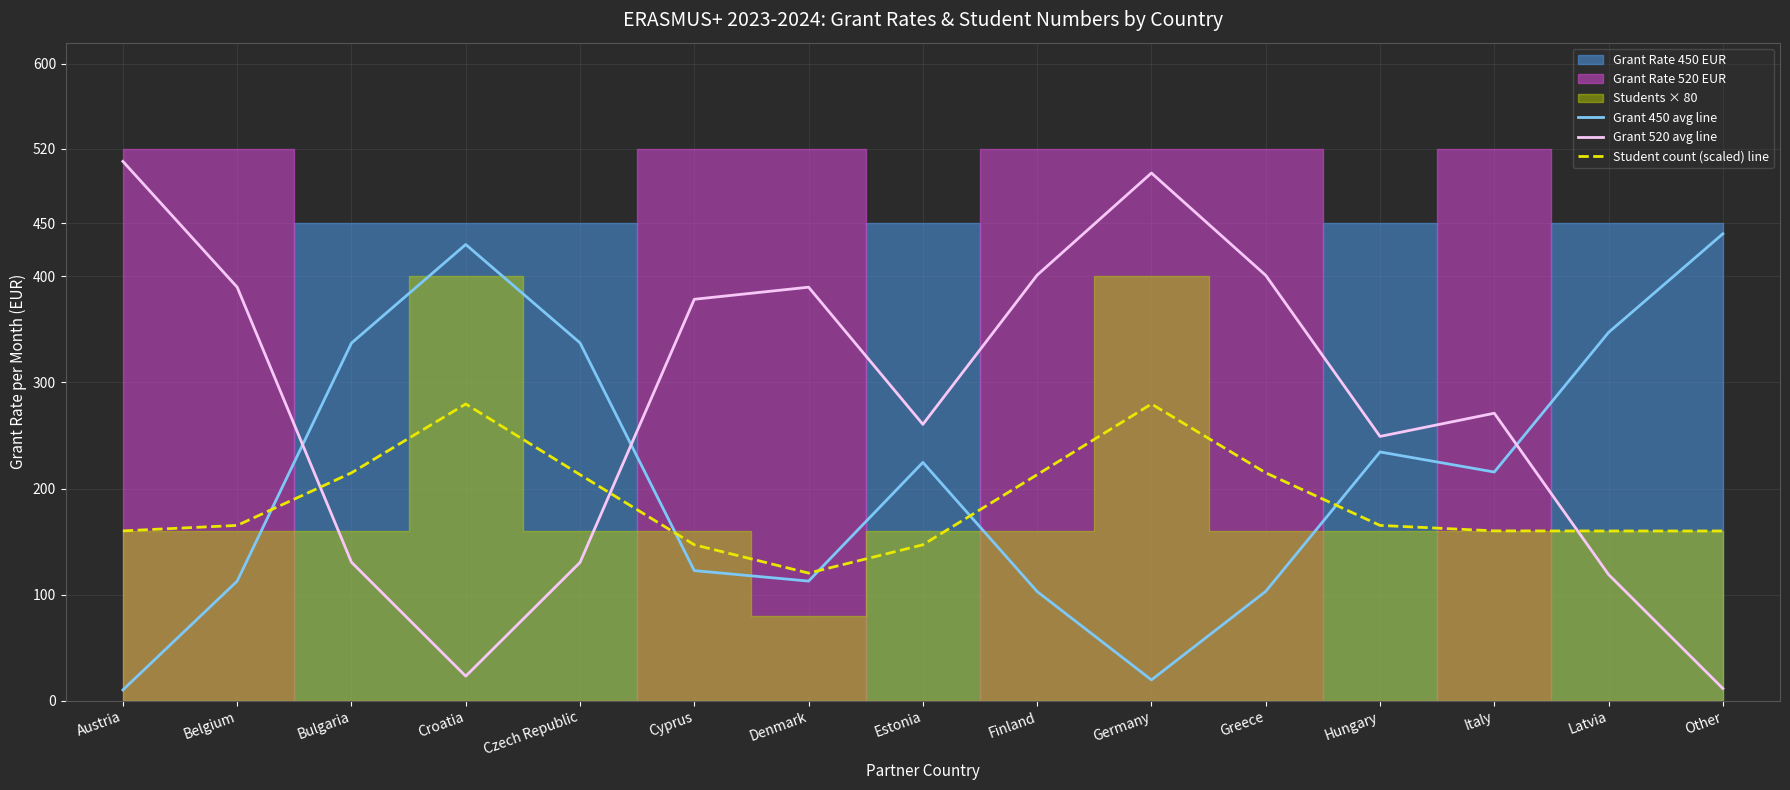

What is the difference between the maximum and minimum values in the Grant 450 avg line series?

429.7